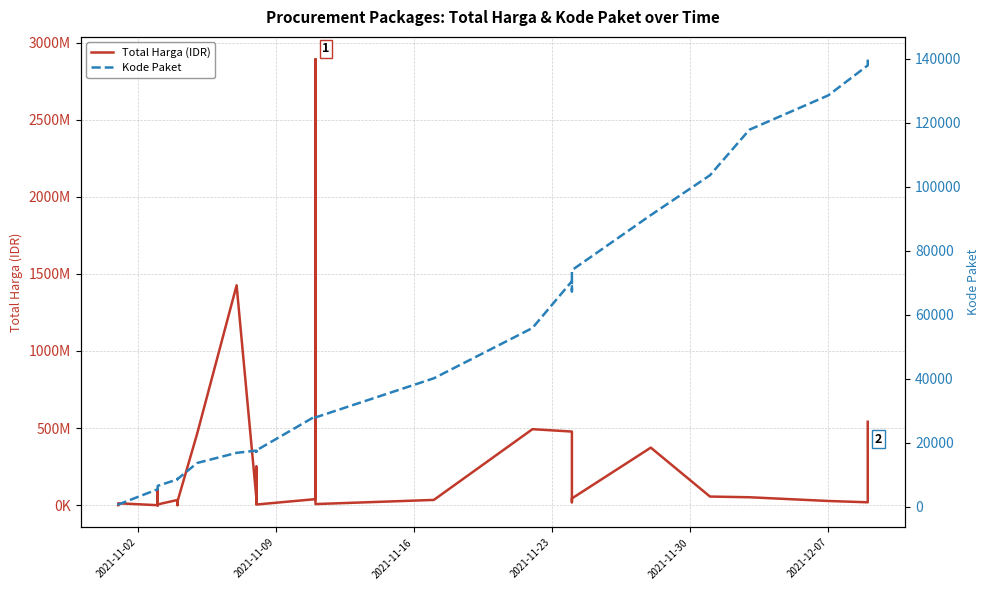

What is the difference between the maximum and second lowest values in the Total Harga (IDR) series?

2891940000